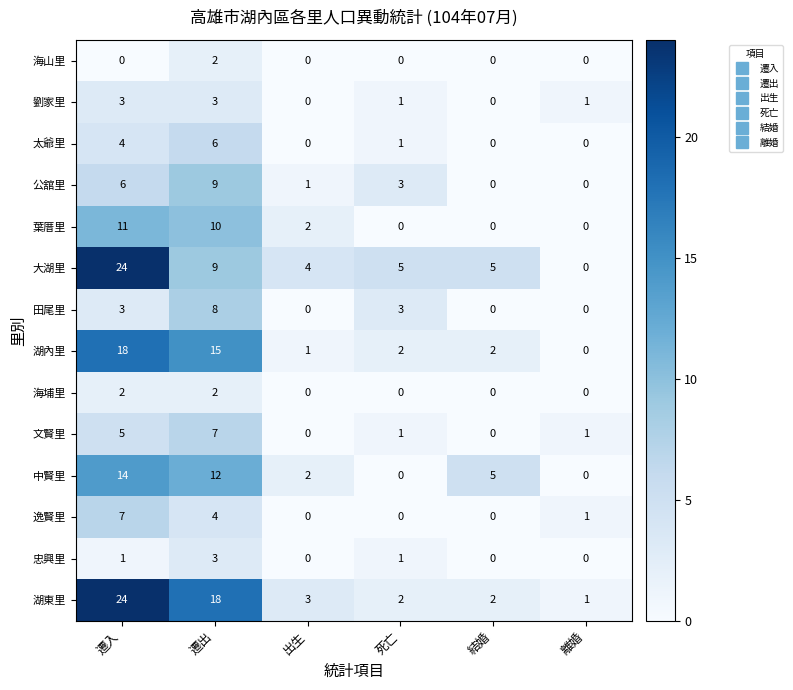

What is the difference between the second highest and second lowest values in the 逸賢里 series?

4